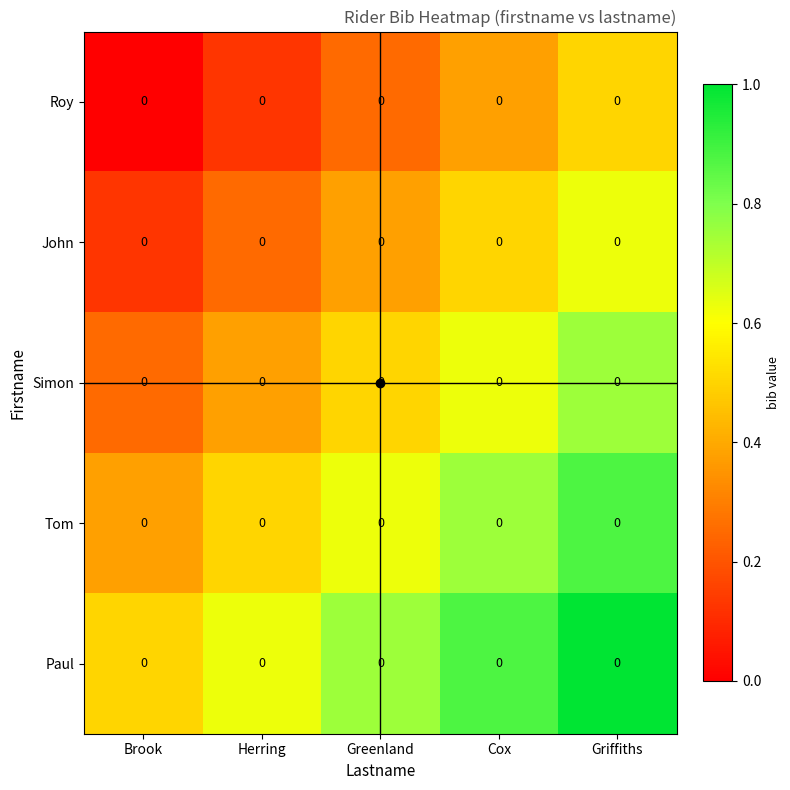

At which label does Paul reach its peak?

Griffiths